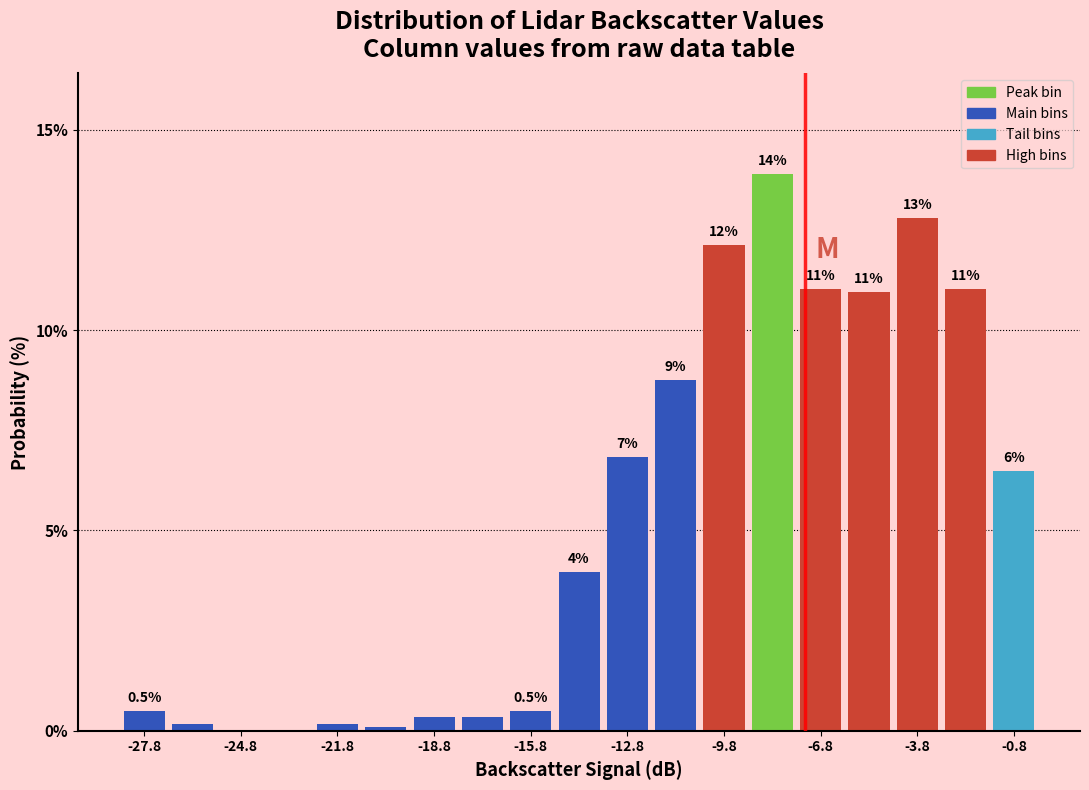

Around what value on the x-axis is the tallest bar? Give the approximate position of its centre, as read against the axis.

-8.5